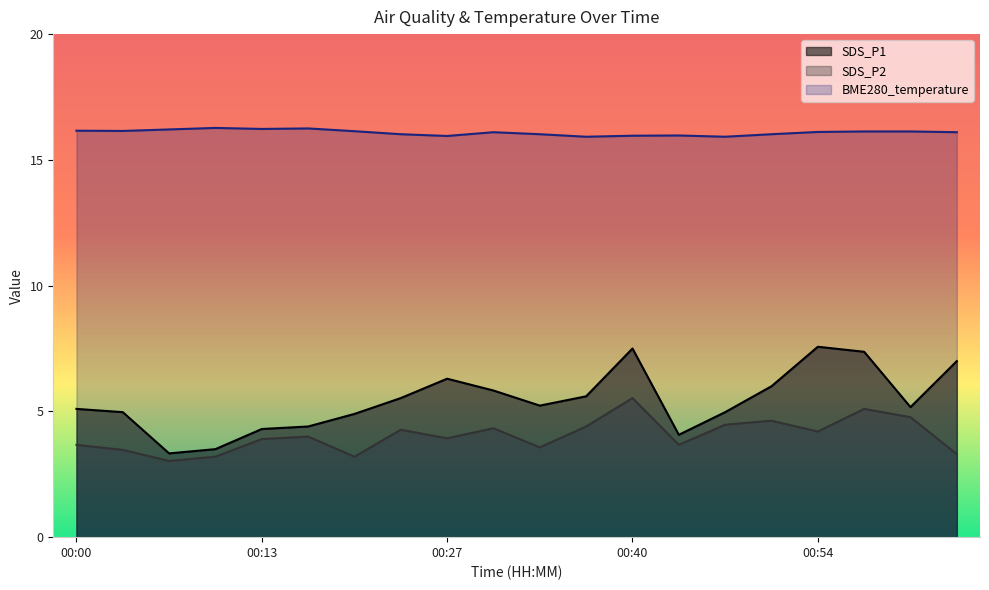

Between 00:10 and 00:17, which is larger?

00:17